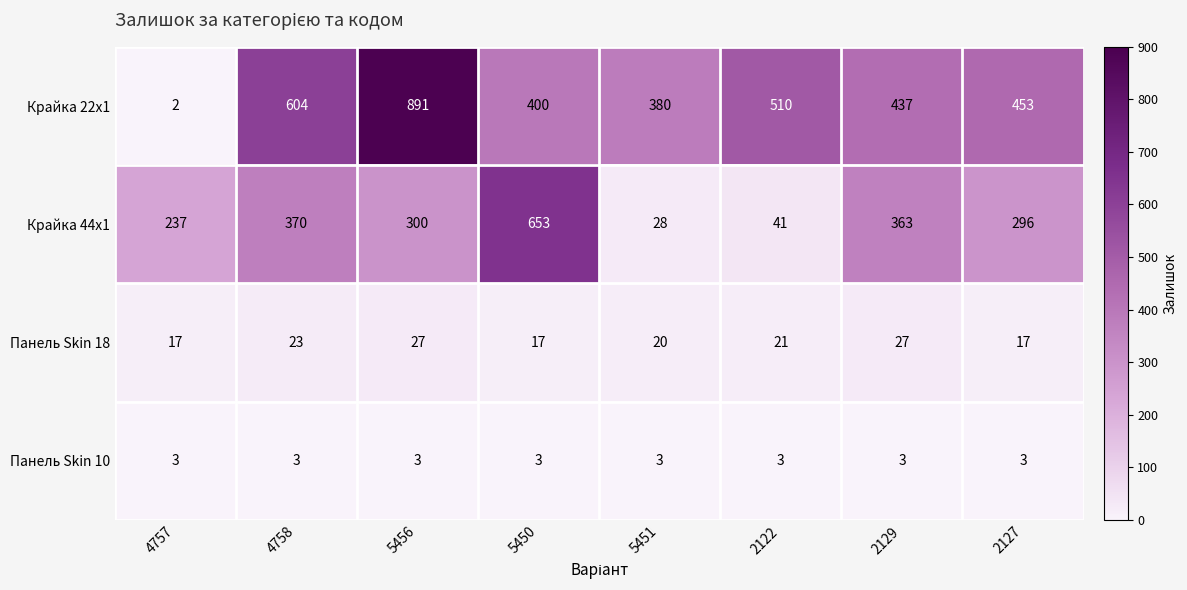

Rank the series by their maximum value, from highest to lowest.

Крайка 22x1, Крайка 44x1, Панель Skin 18, Панель Skin 10